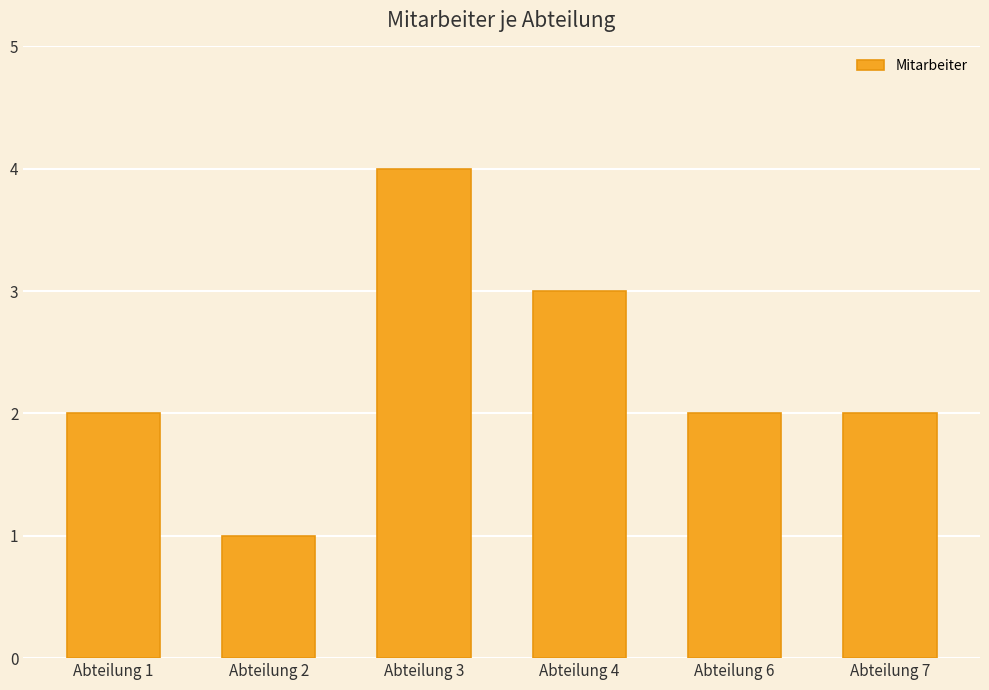

What is the difference between the maximum and minimum values?

3